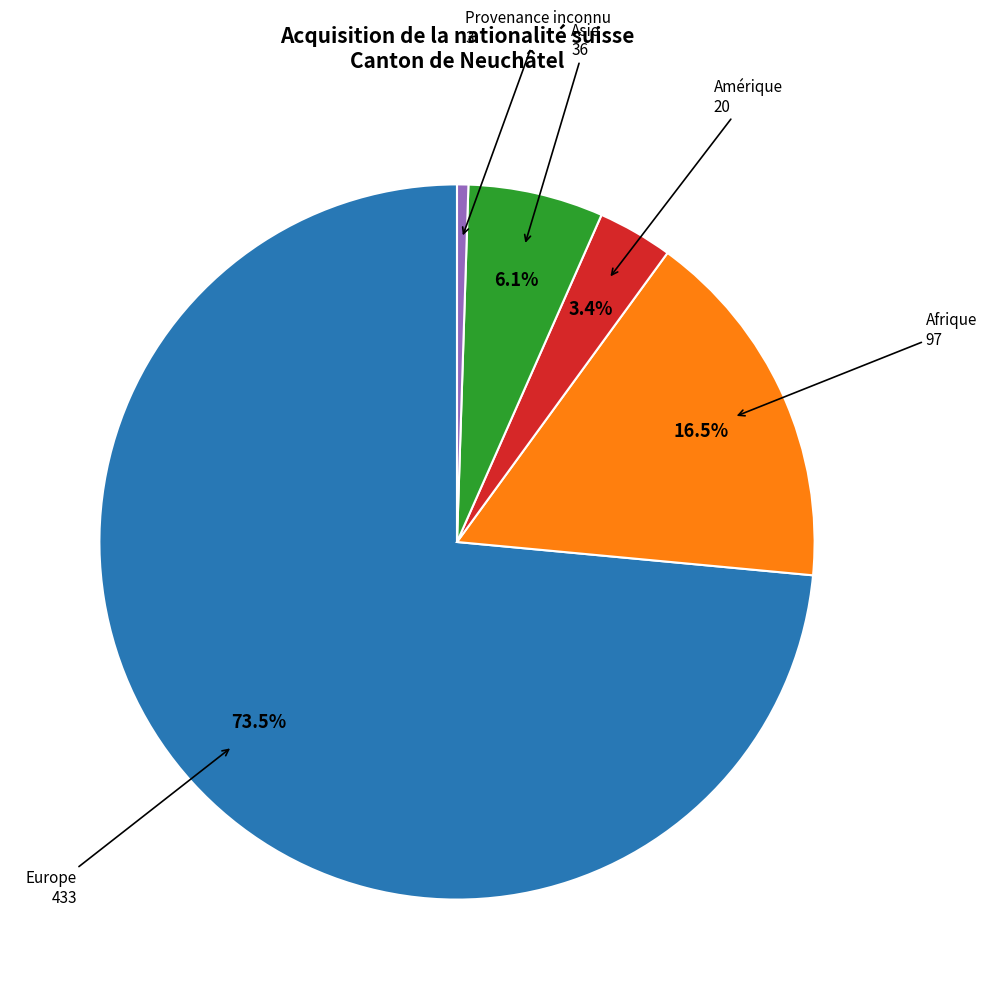

Between Asie and Amérique, which is larger?

Asie